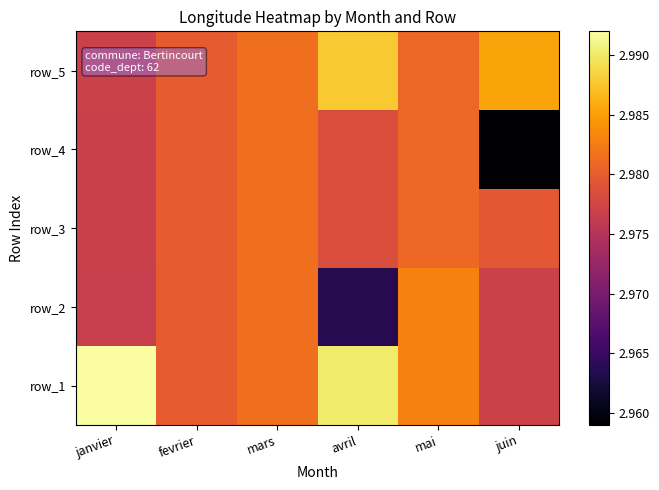

What is the smallest value displayed?

3.0